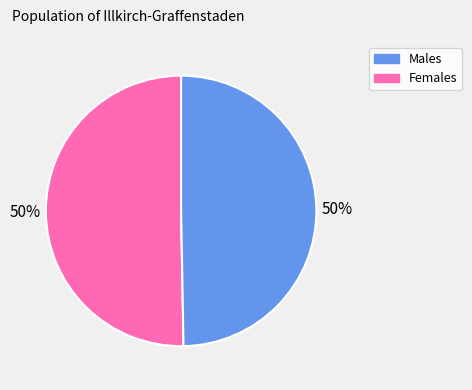

To the nearest percent, what is the average slice percentage?

50%